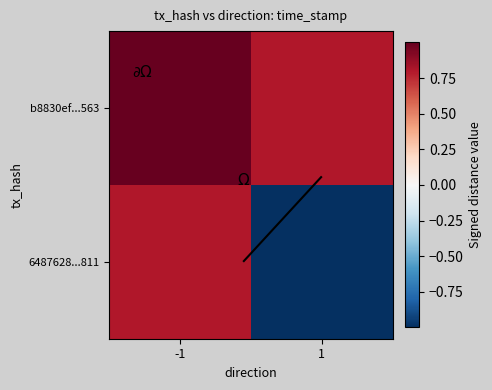

What value does the 6487628...811 series have at -1?

0.8